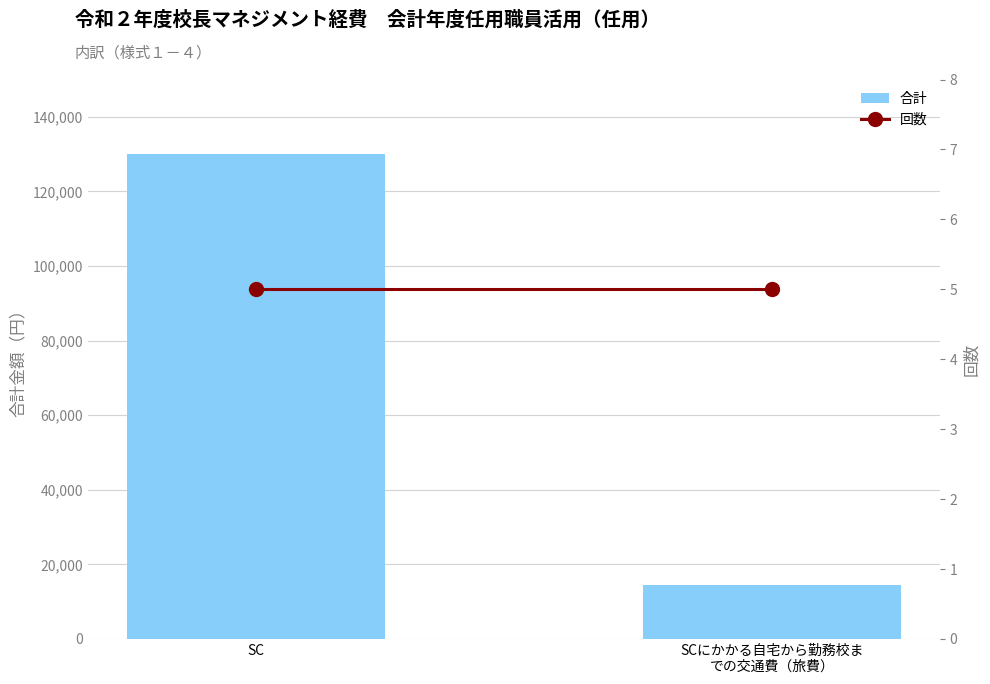

What is the sum of the 回数 values at SCにかかる自宅から勤務校ま
での交通費（旅費） and SC?

10